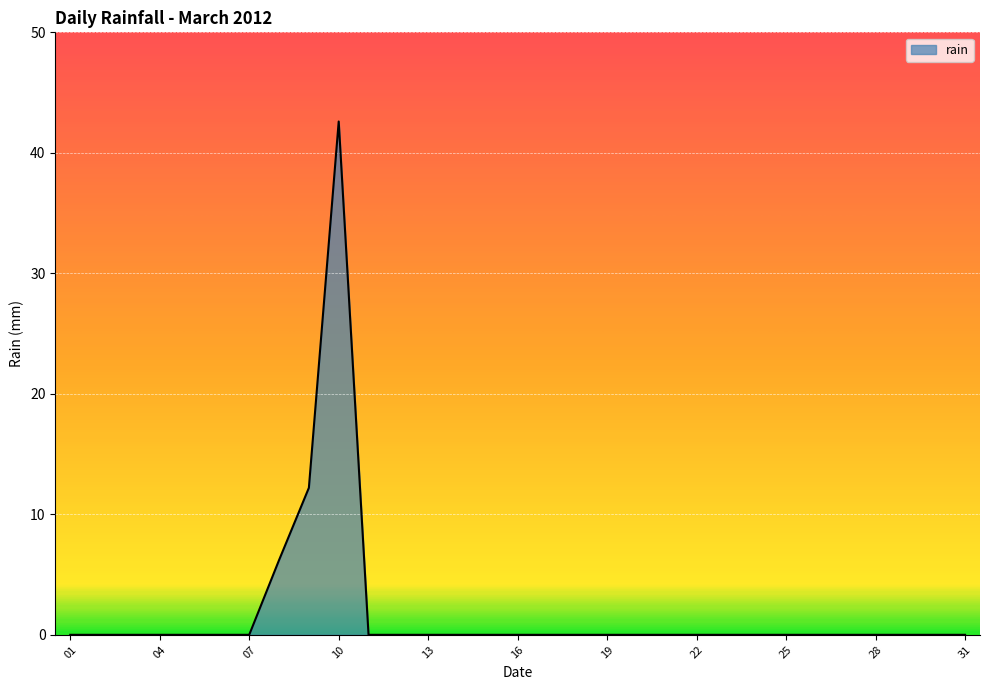

What is the difference between the maximum and minimum values?

42.6